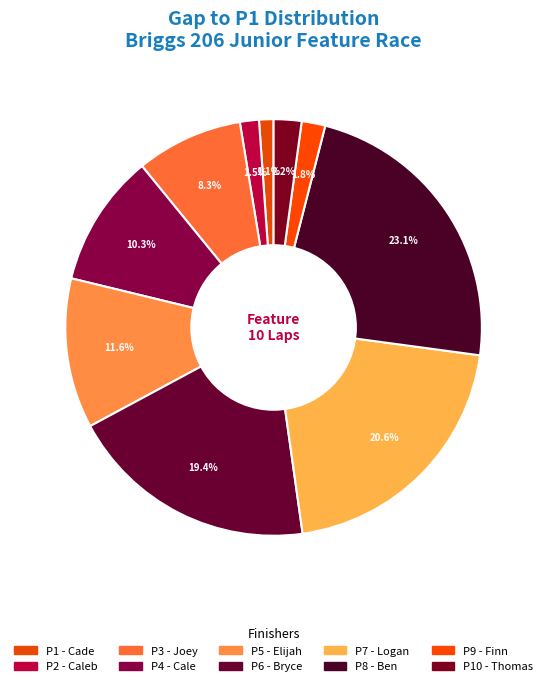

Count the number of slices in the pie.

10